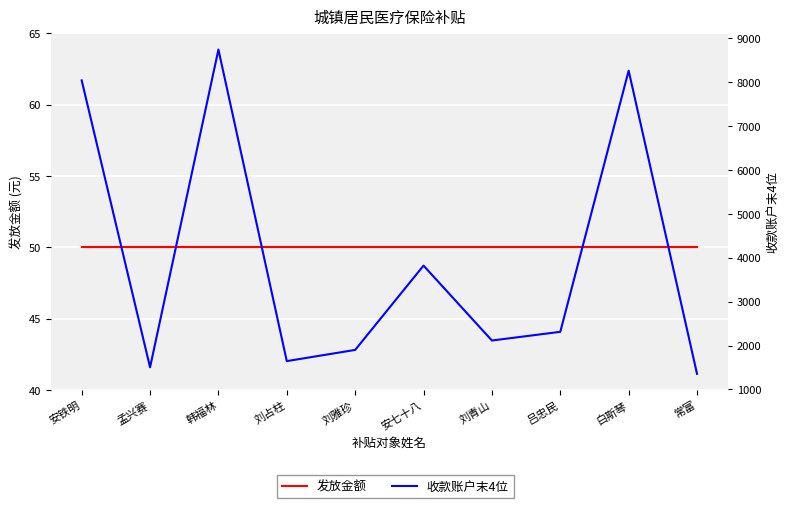

Which category has the lowest value in the 收款账户末4位 series?

常富